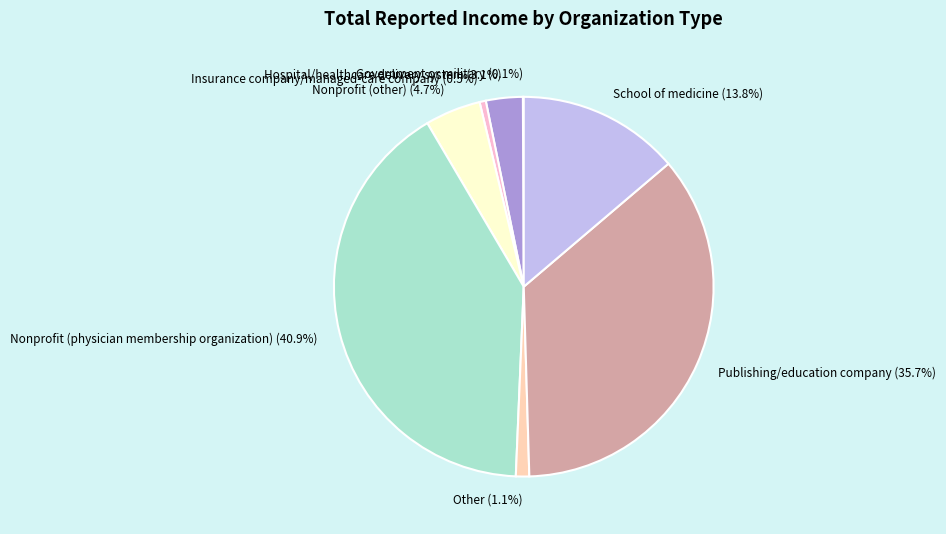

To the nearest percent, what is the average slice percentage?

12%